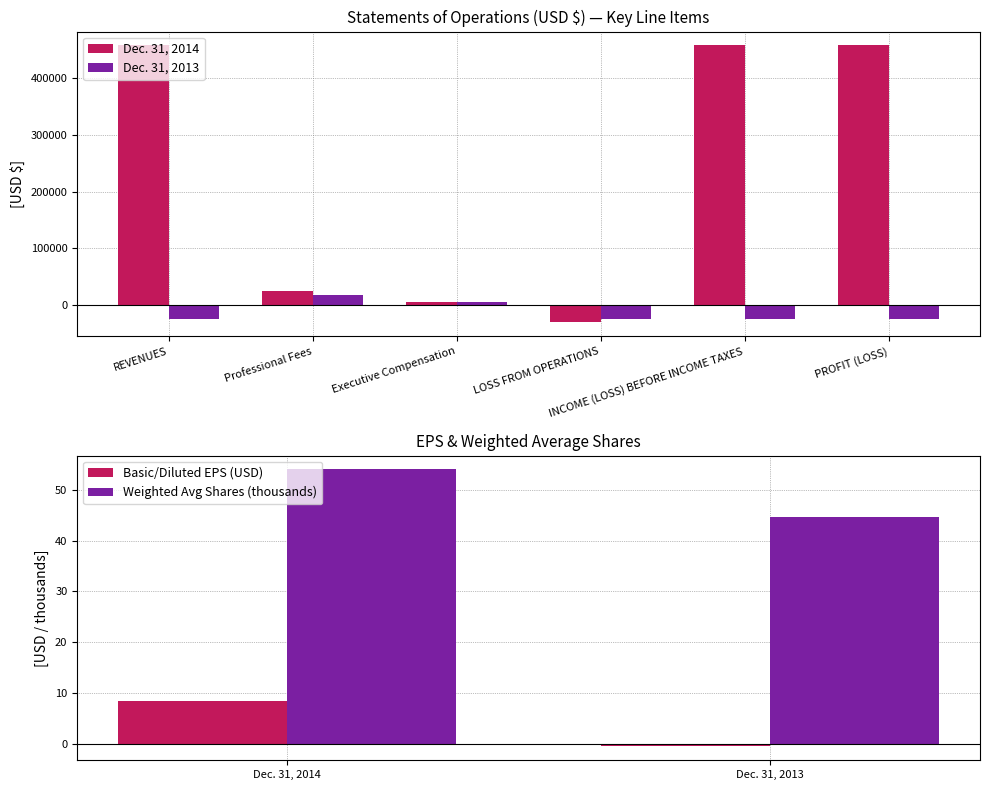

What is the sum of all Dec. 31, 2014 values?

1374435